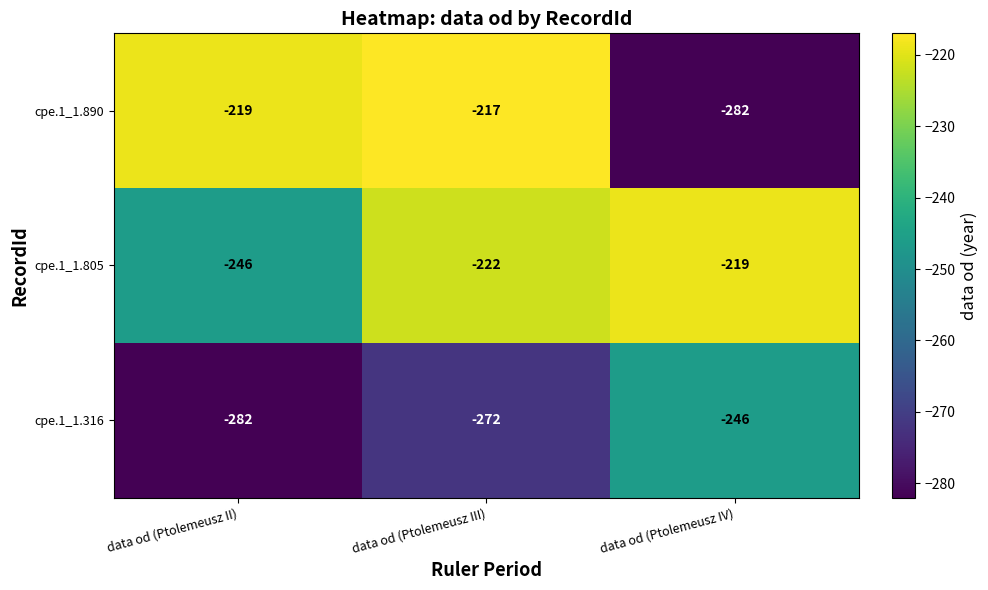

What is the spread (max minus min) of values at data od (Ptolemeusz III)?

55